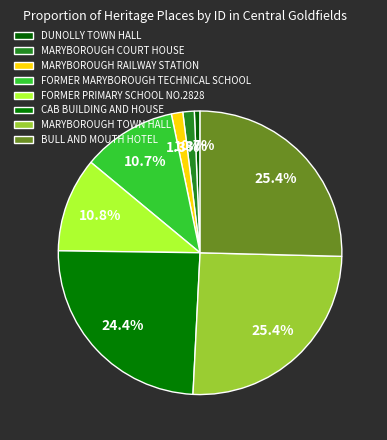

The CAB BUILDING AND HOUSE slice represents 17% of the pie. True or false?

False